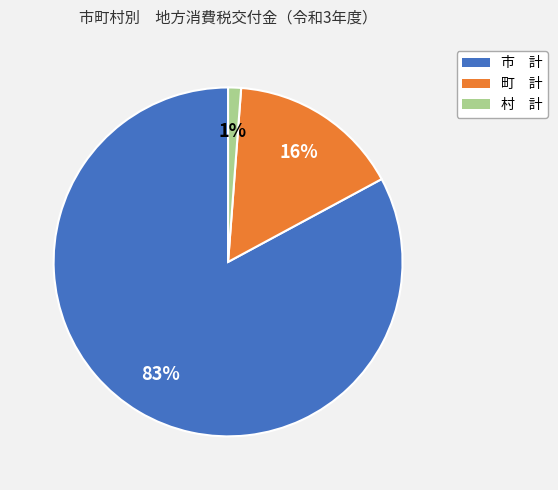

To the nearest percent, what is the difference between the 村 計 and 市 計 slice percentages?

82%